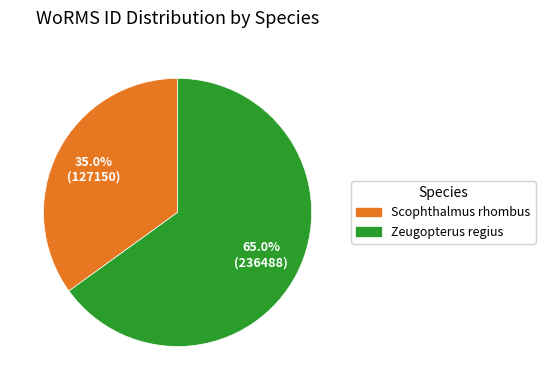

Is Zeugopterus regius the majority of the pie?

Yes